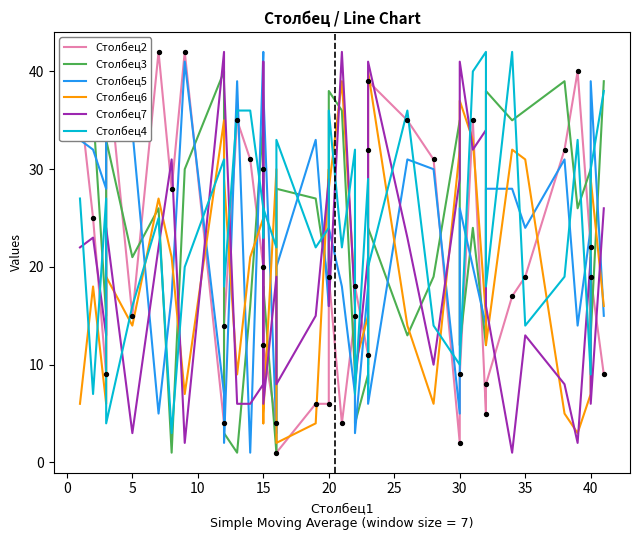

What are all the series names shown in the legend?

Столбец2, Столбец3, Столбец5, Столбец6, Столбец7, Столбец4